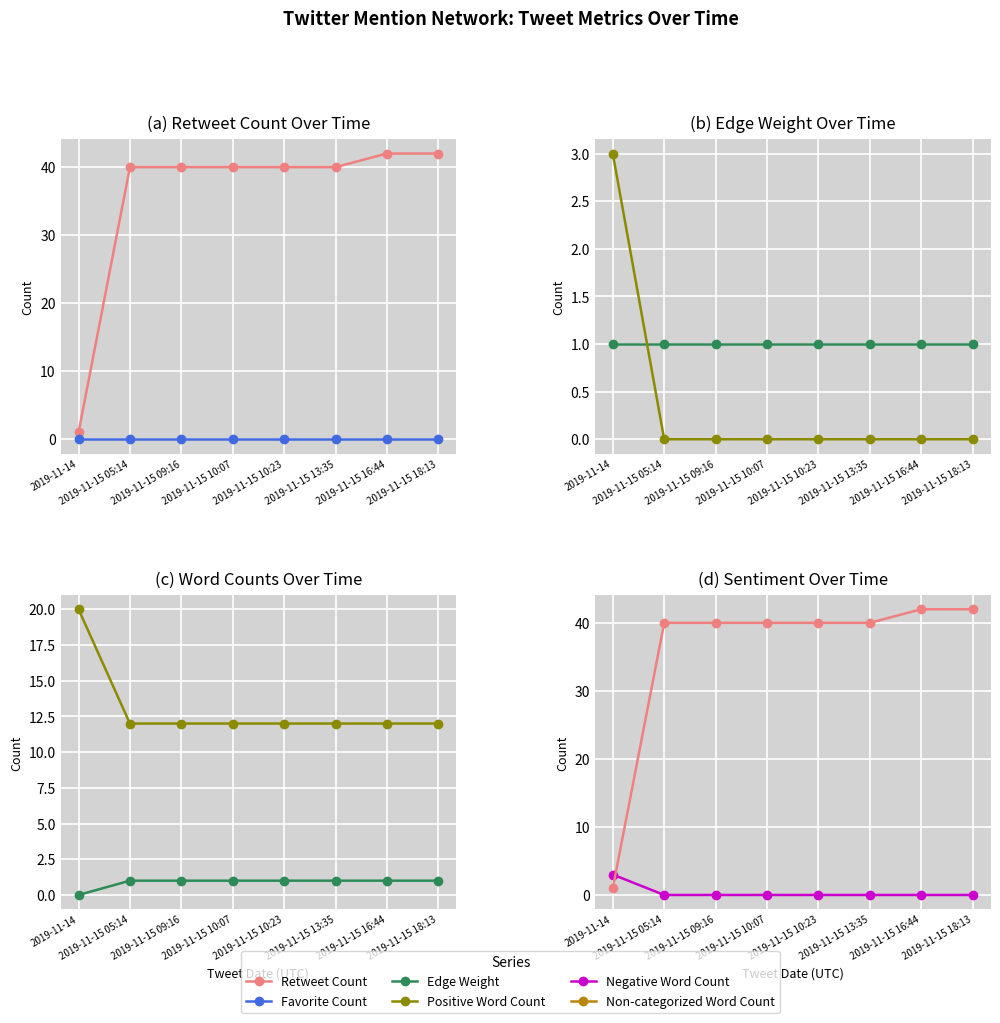

The Retweet Count series shows 1 at 2019-11-14. True or false?

True